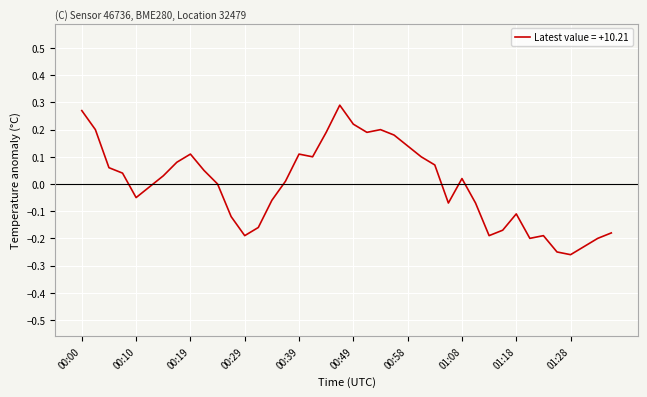

How many lines are shown in the chart?

1